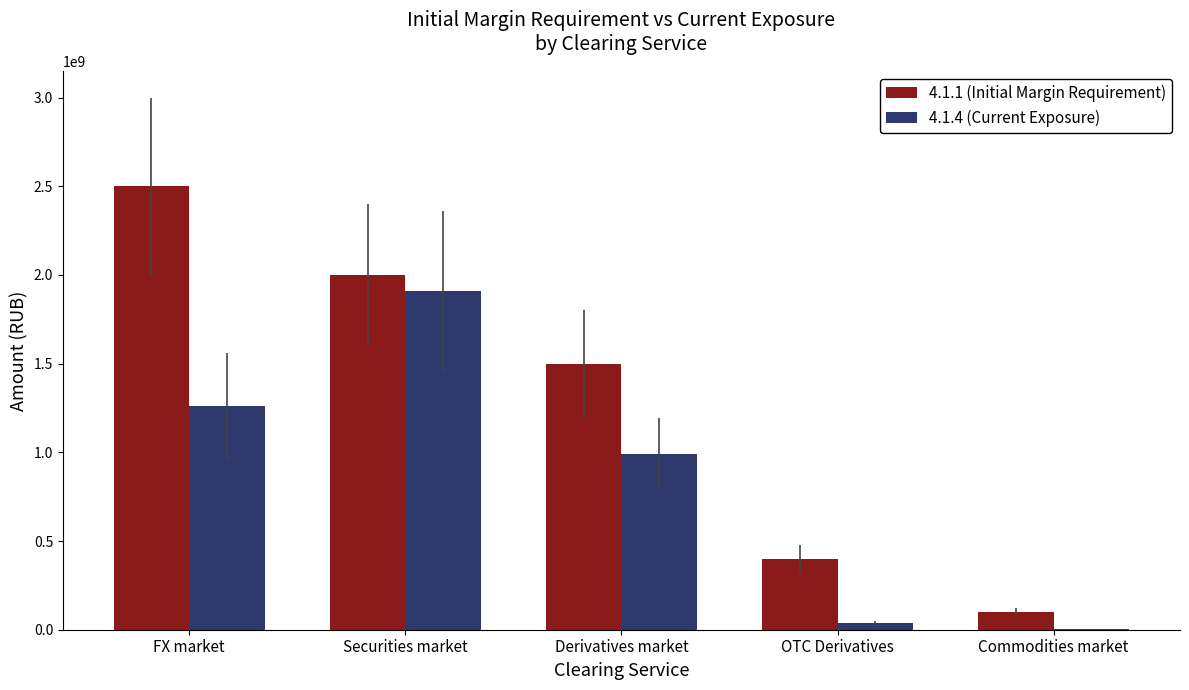

The 4.1.1 (Initial Margin Requirement) series shows 100000000 at Commodities market. True or false?

True